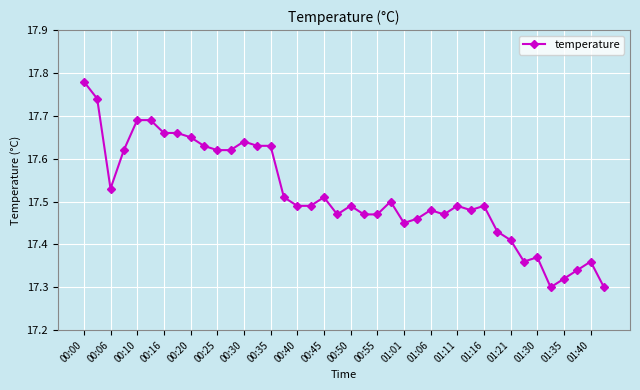

True or false: the data has more than 2 interior local peaks.

True